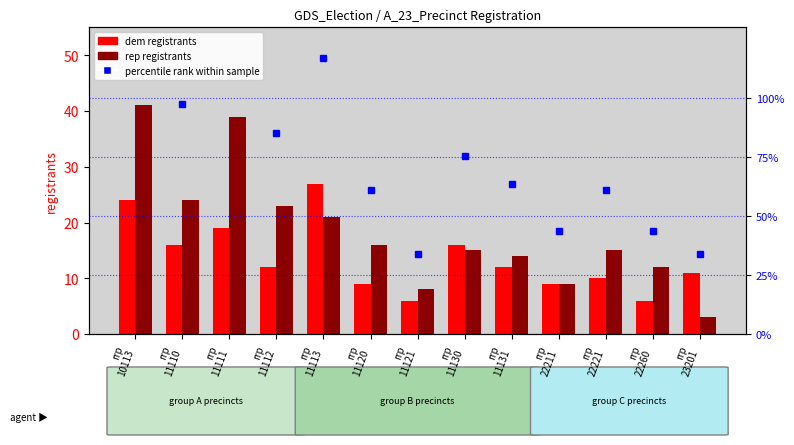

Reading right to left, list all the values displayed in this chart.

dem registrants: rrp
23201=11.0	rrp
22260=6.0	rrp
22221=10.0	rrp
22211=9.0	rrp
11131=12.0	rrp
11130=16.0	rrp
11121=6.0	rrp
11120=9.0	rrp
11113=27.0	rrp
11112=12.0	rrp
11111=19.0	rrp
11110=16.0	rrp
10113=24.0
rep registrants: rrp
23201=3.0	rrp
22260=12.0	rrp
22221=15.0	rrp
22211=9.0	rrp
11131=14.0	rrp
11130=15.0	rrp
11121=8.0	rrp
11120=16.0	rrp
11113=21.0	rrp
11112=23.0	rrp
11111=39.0	rrp
11110=24.0	rrp
10113=41.0
percentile rank within sample: rrp
23201=34.1	rrp
22260=43.9	rrp
22221=61.0	rrp
22211=43.9	rrp
11131=63.4	rrp
11130=75.6	rrp
11121=34.1	rrp
11120=61.0	rrp
11113=117.1	rrp
11112=85.4	rrp
11111=141.5	rrp
11110=97.6	rrp
10113=158.5